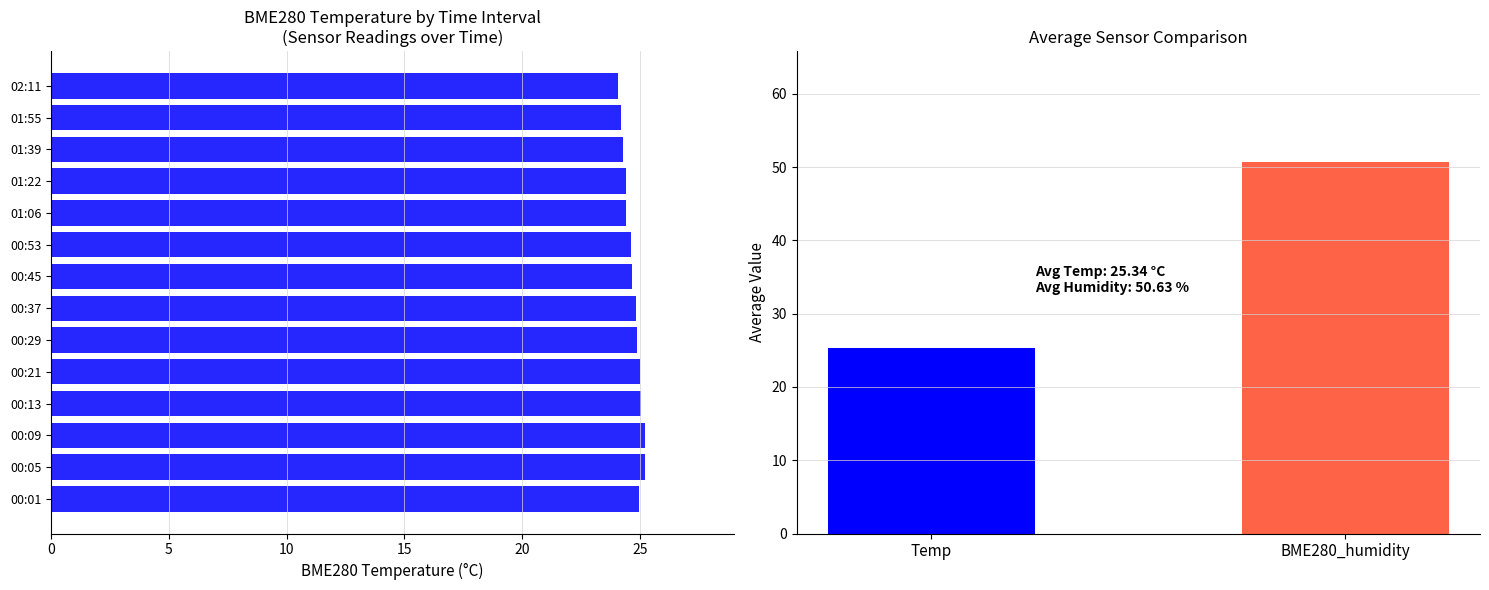

What is the average value?

24.7